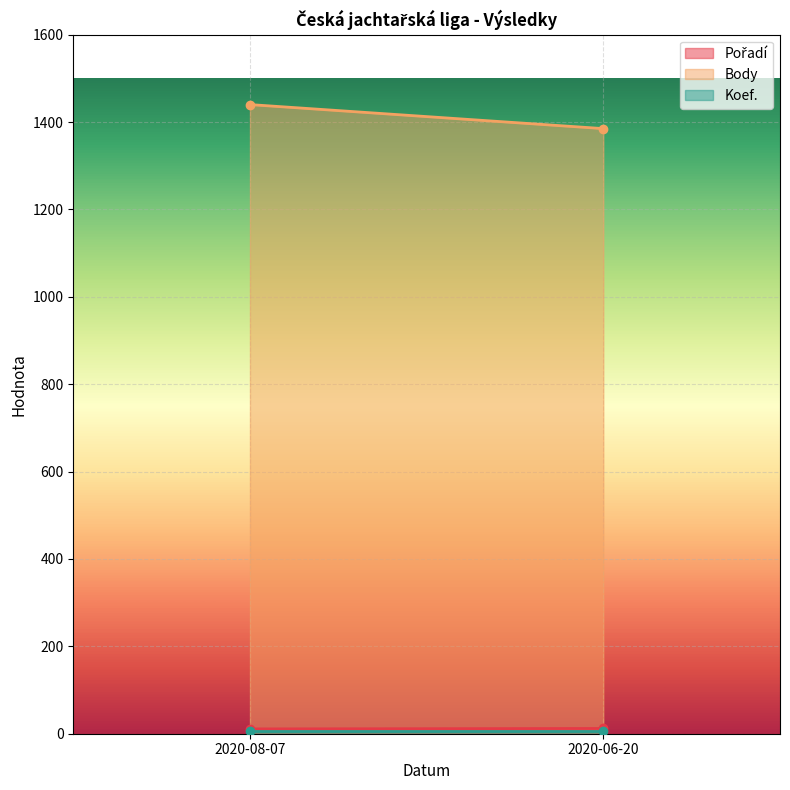

Which series has the largest total across all categories?

Body